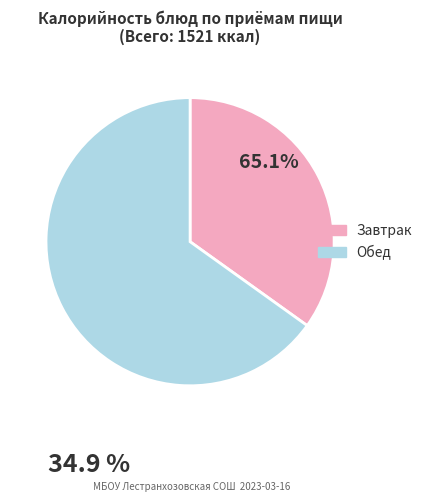

Is there any slice that represents more than half of the pie?

Yes